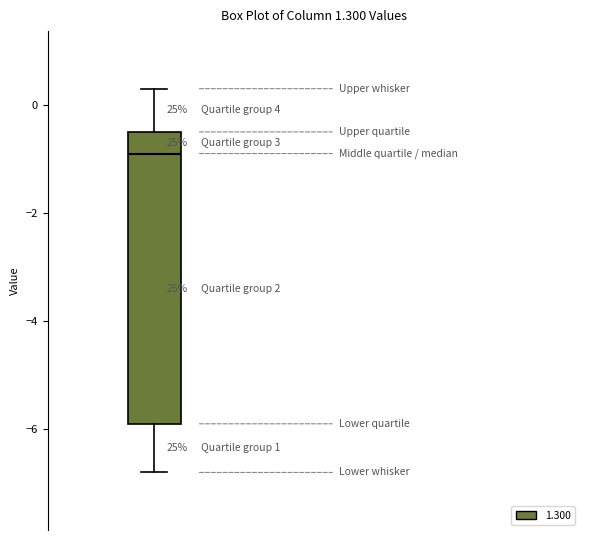

Read this box plot against the y-axis: the position of the median line, the range covered by the box, and the ends of both whiskers. The values are not printed on the chart, so give them approximately, as read against the axis.

median -0.8, box -5.8 to -0.4, whiskers -6.8 to 0.4